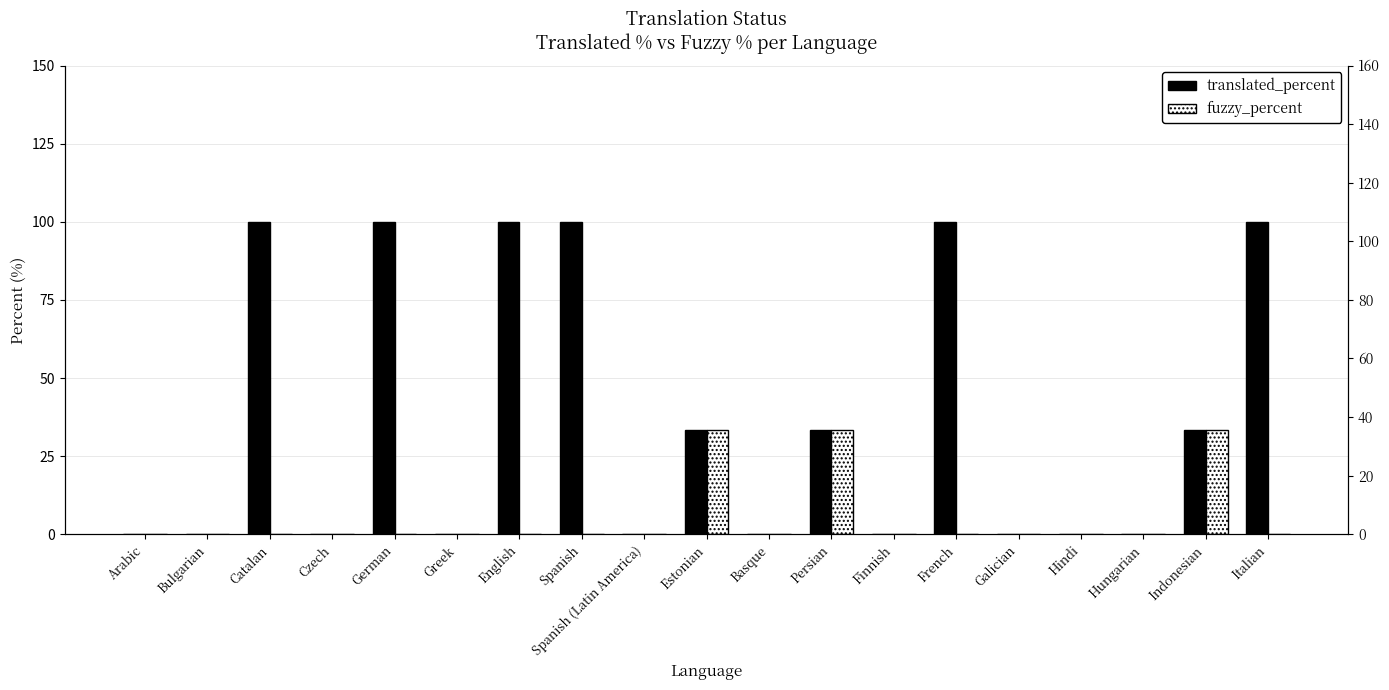

How many values in translated_percent are above zero?

9